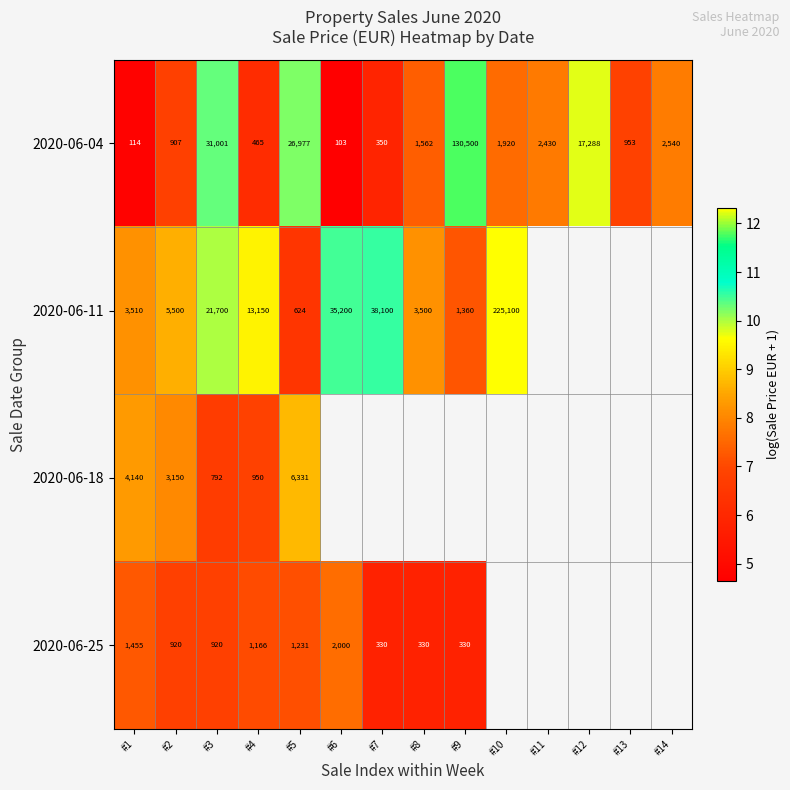

Is the value of 2020-06-04 at #14 greater than the value of 2020-06-18 at #3?

Yes